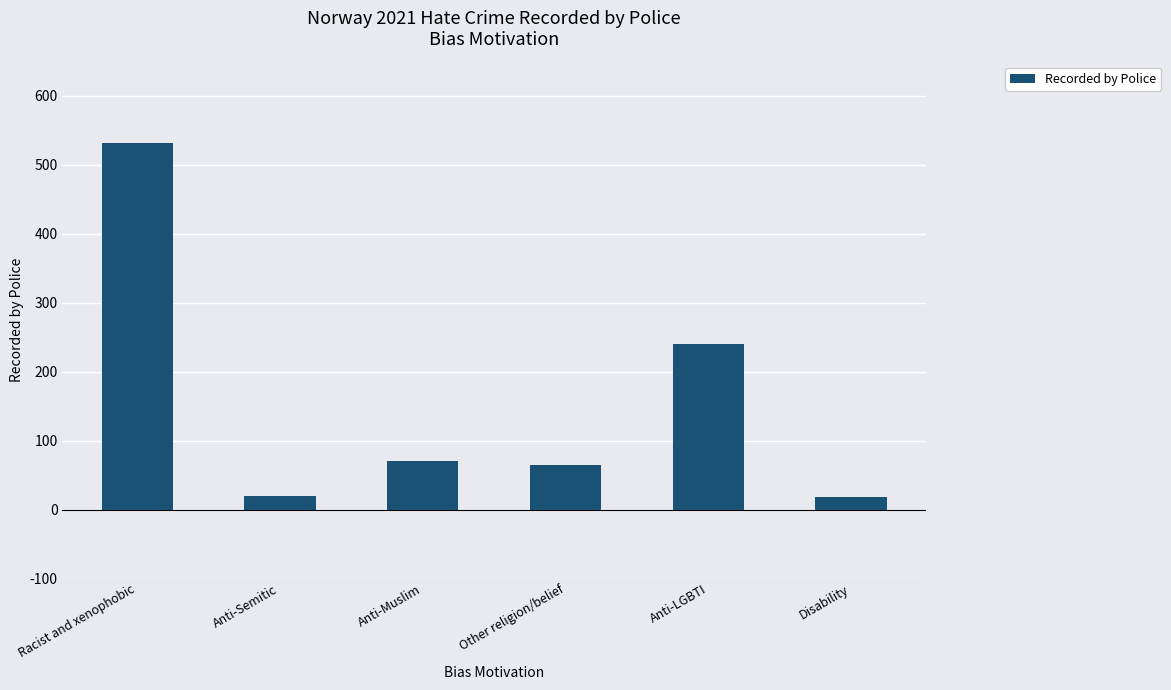

What is the smallest value displayed?

18